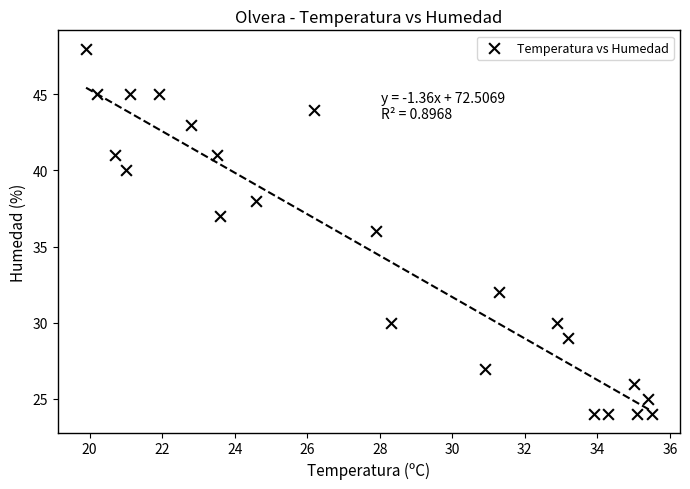

What is the range of Y values (max minus min)?

24